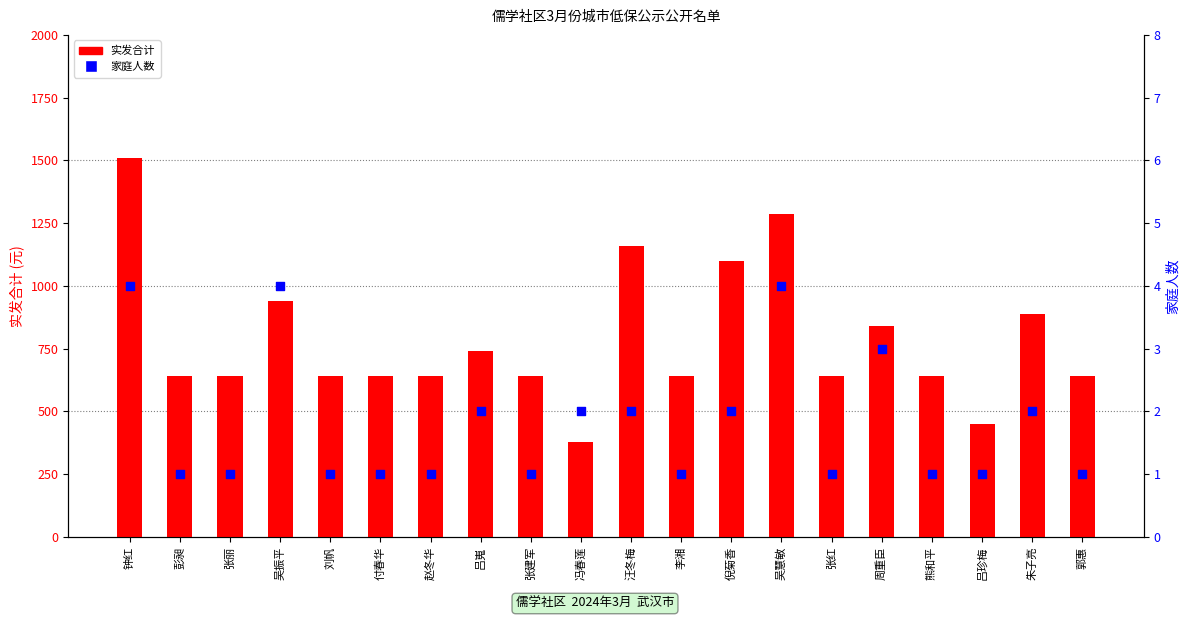

What are all the series names shown in the legend?

实发合计, 家庭人数